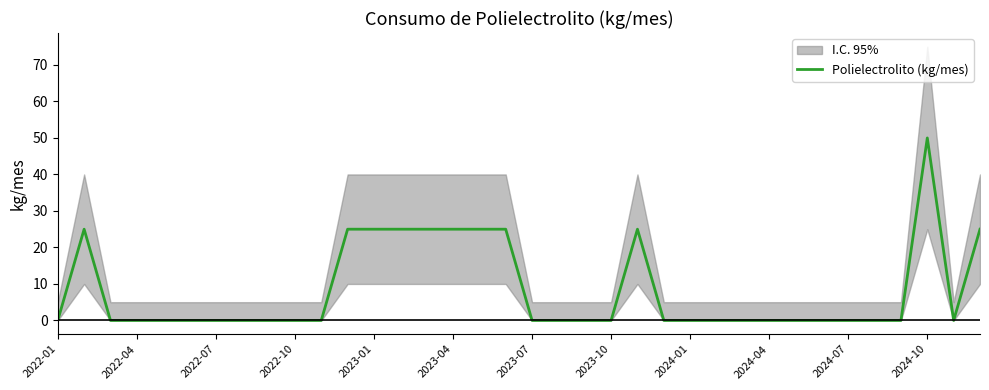

The value of Polielectrolito (kg/mes) at 2024-01 is 0. True or false?

True